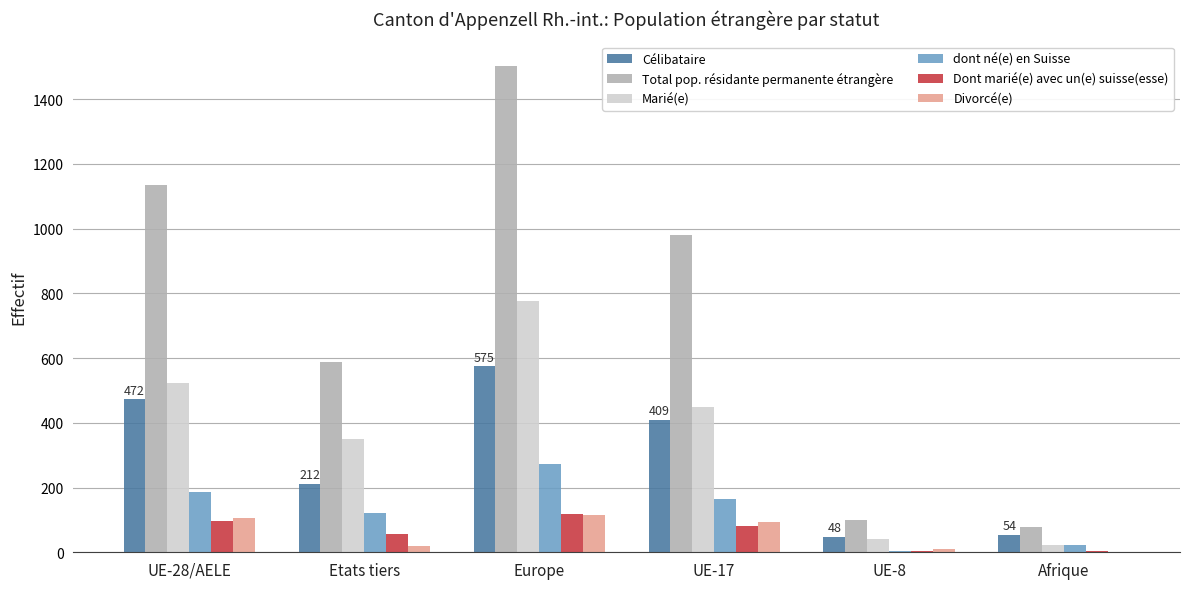

How many groups of bars are there?

6